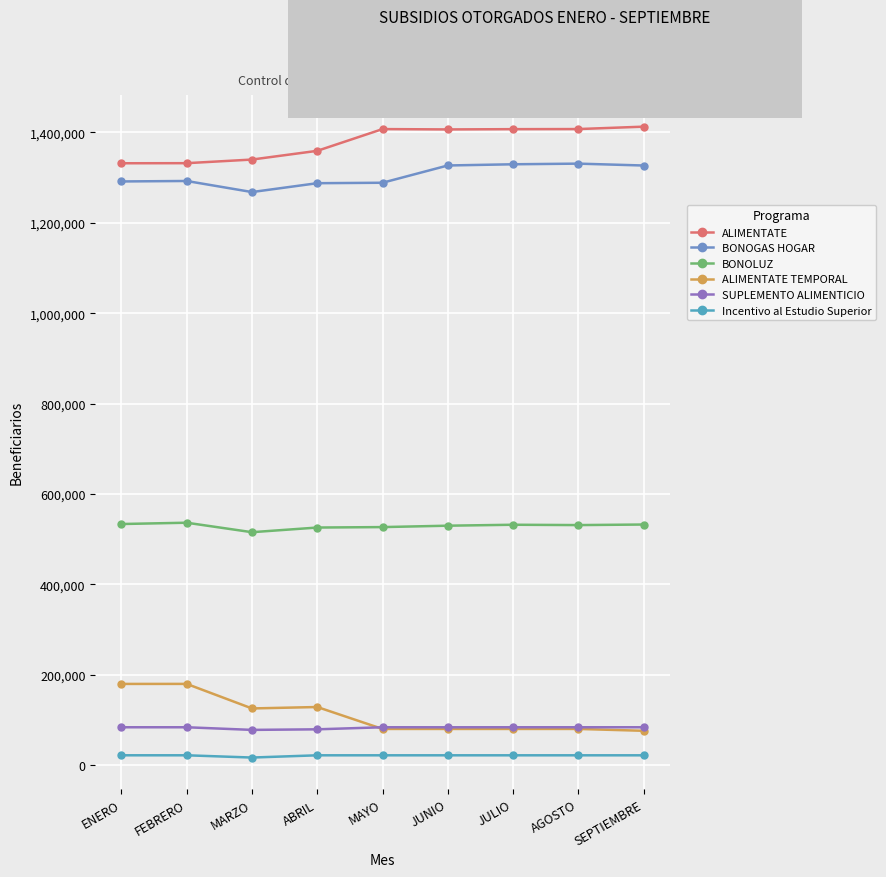

Is it true that SUPLEMENTO ALIMENTICIO equals 77506 at MARZO?

True